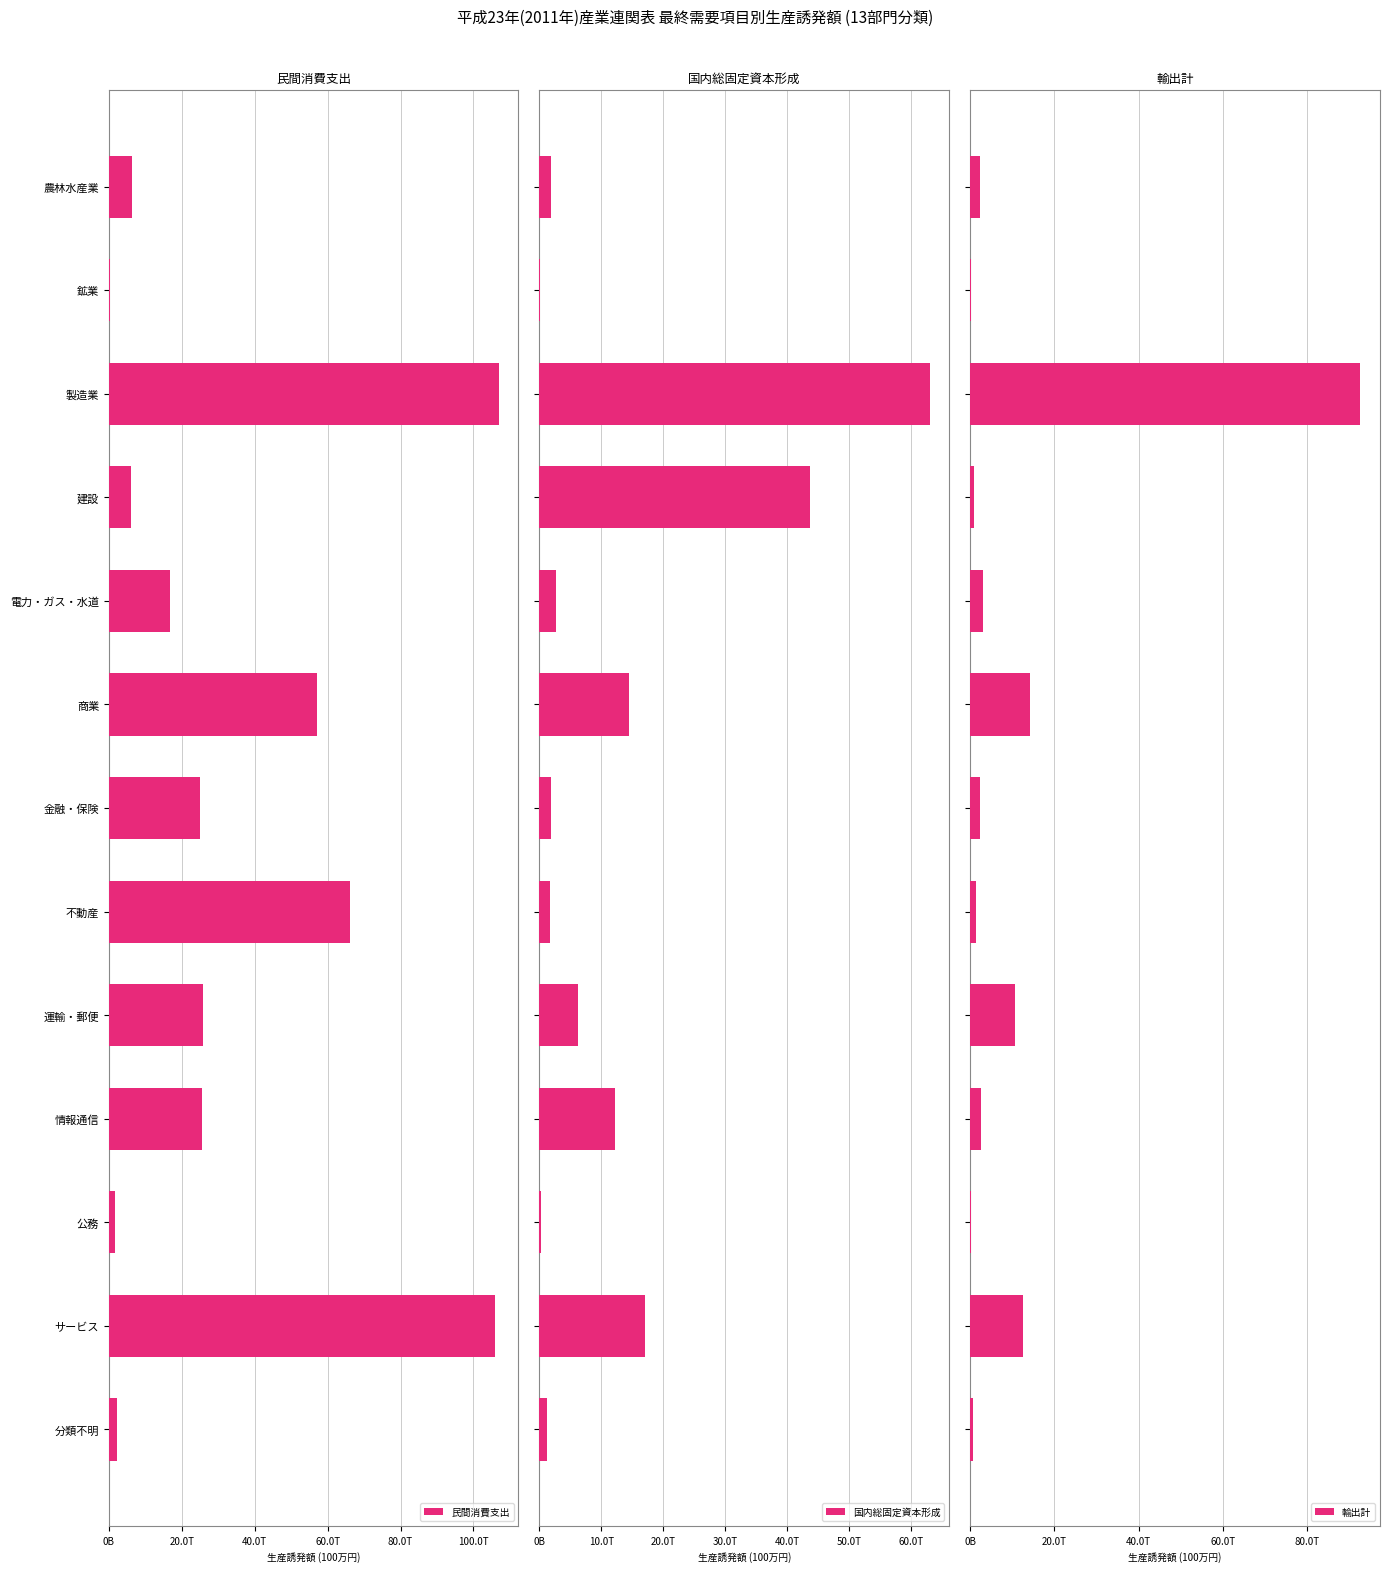

Count the number of categories in the chart.

13